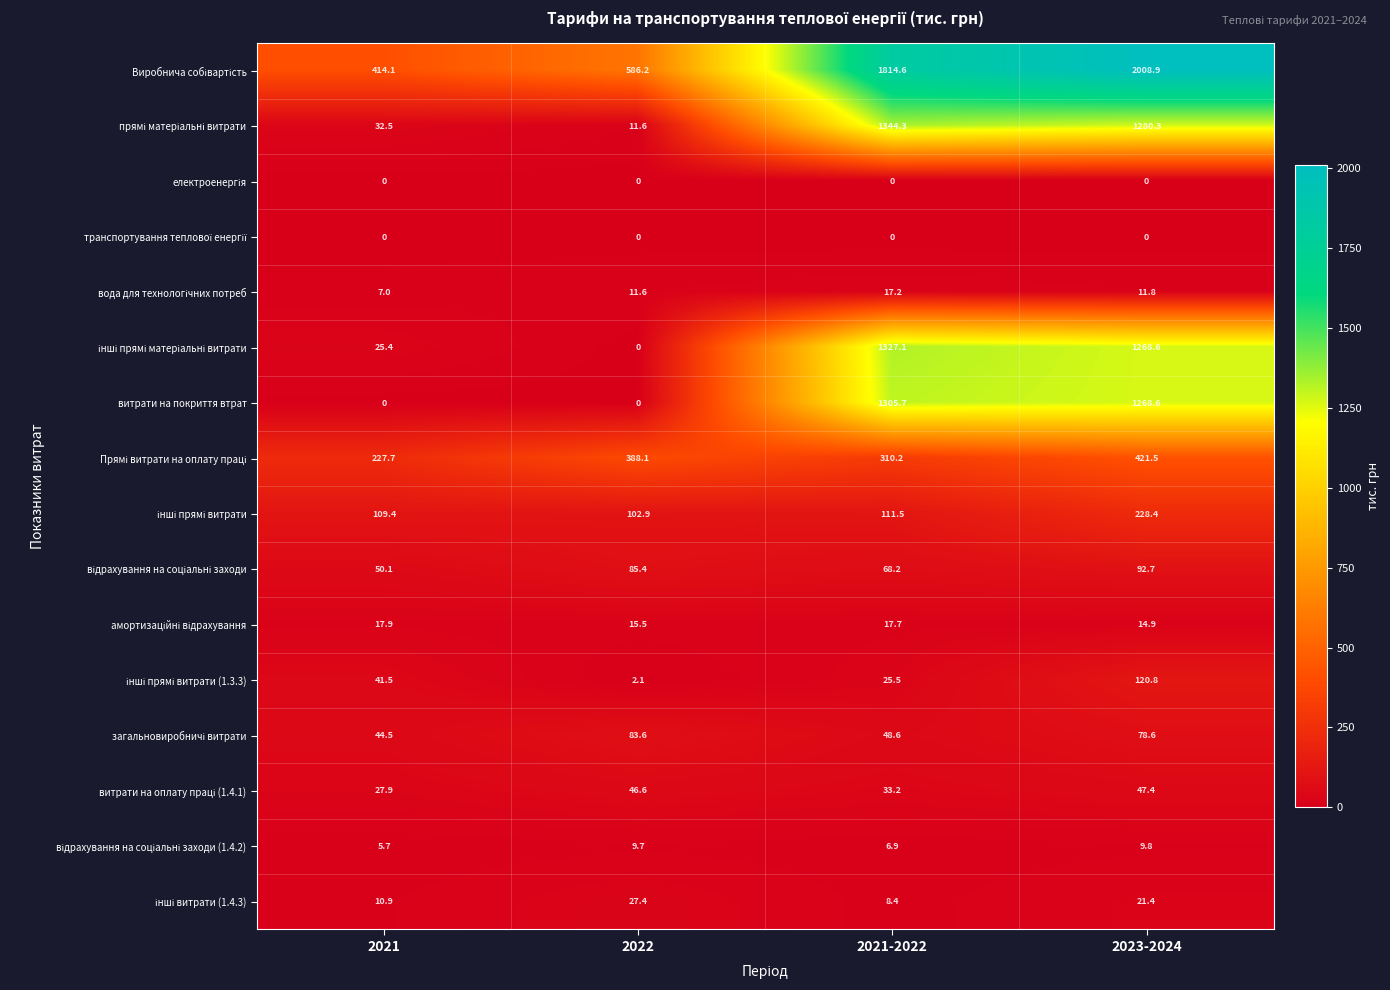

What is the greatest value displayed?

2008.9